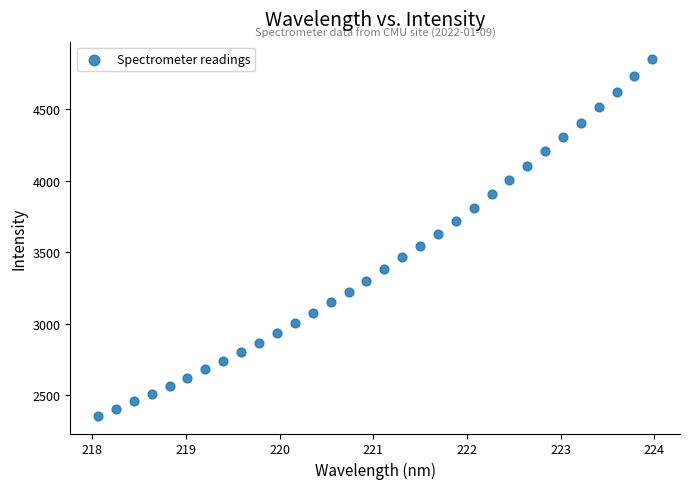

What is the range of Y values (max minus min)?

2487.3